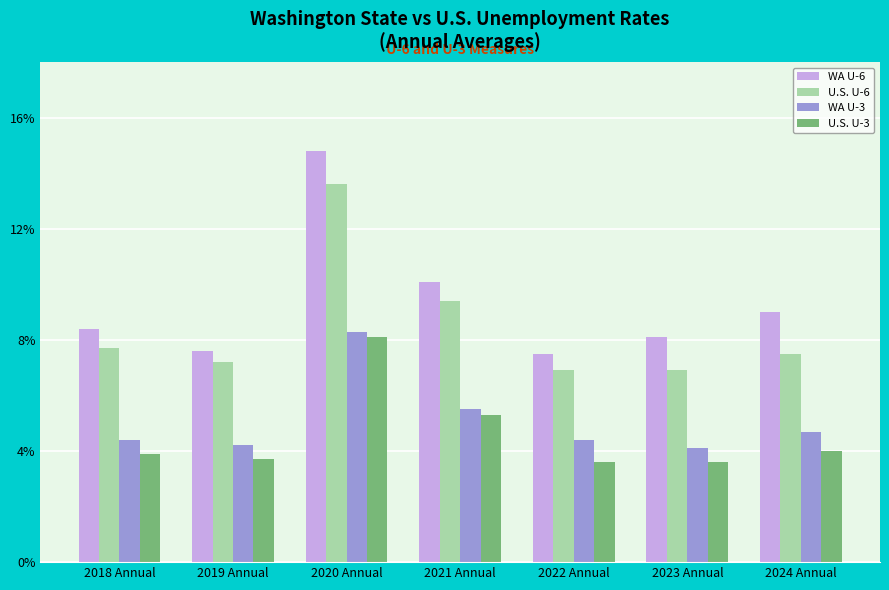

Which series changed the most between 2020 Annual and 2021 Annual?

WA U-6